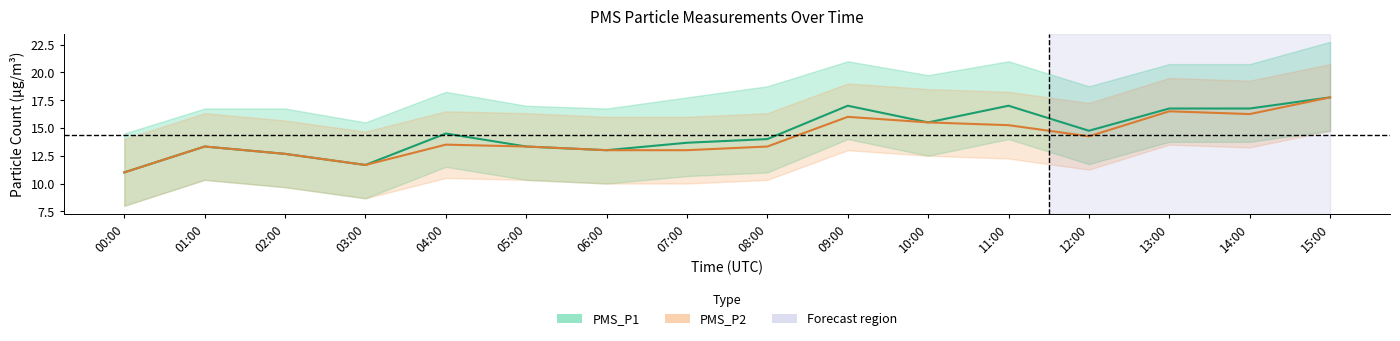

Which series has the largest range (max minus min)?

PMS_P1